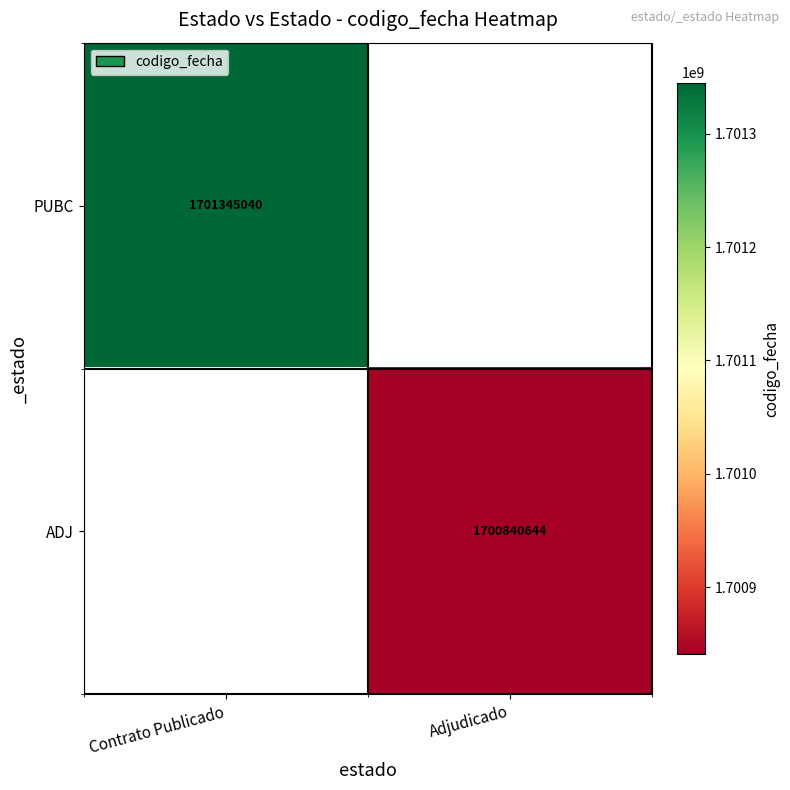

True or false: PUBC has a value of 2848044666 at Contrato Publicado.

False